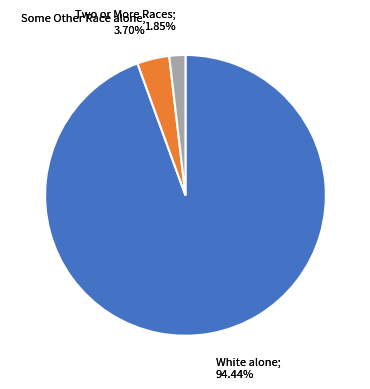

To the nearest percent, what is the average slice percentage?

33%